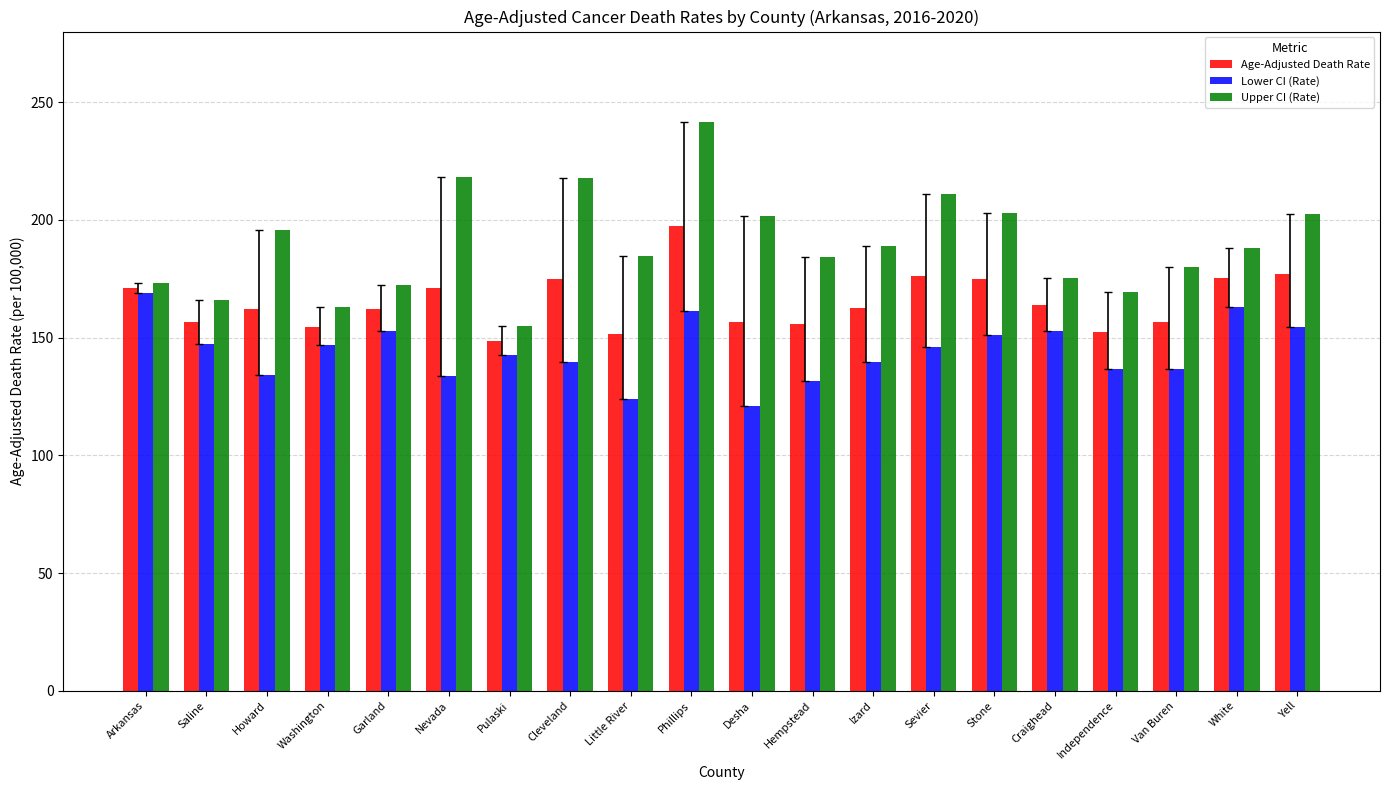

What is the sum of all Lower CI (Rate) values?

2883.9